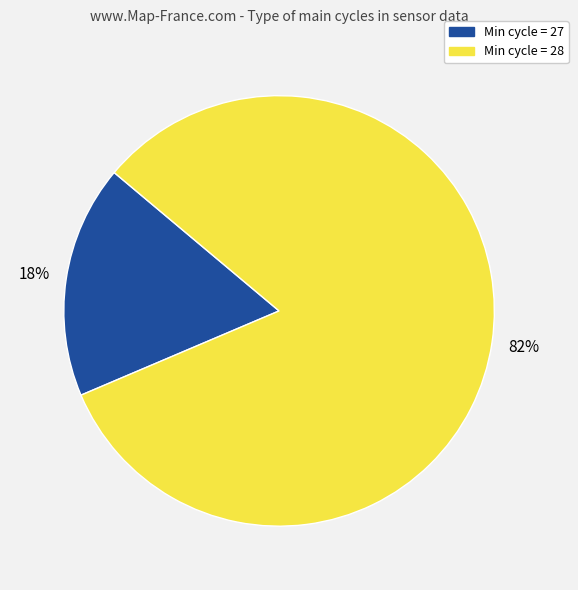

How many segments does this pie chart have?

2